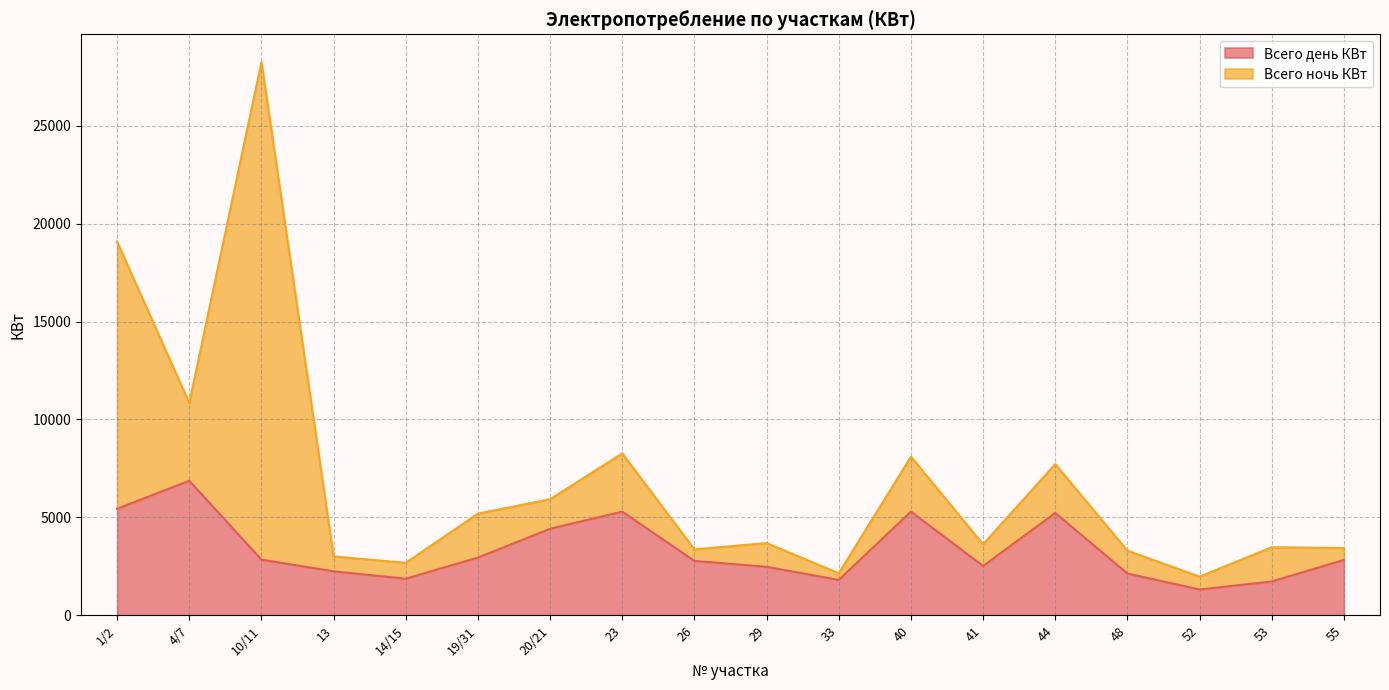

List the labels in order of value, smallest first.

52, 53, 33, 14/15, 48, 13, 29, 41, 26, 55, 10/11, 19/31, 20/21, 44, 40, 23, 1/2, 4/7